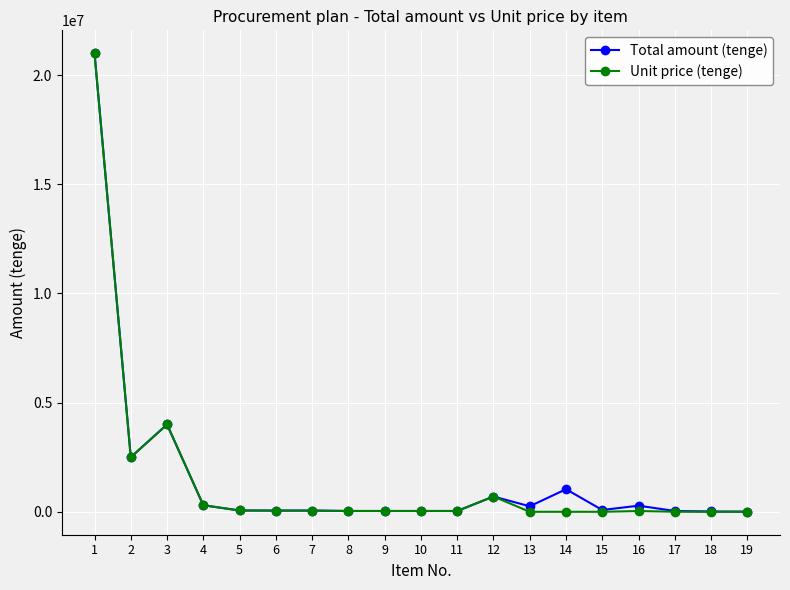

How many lines are shown in the chart?

2